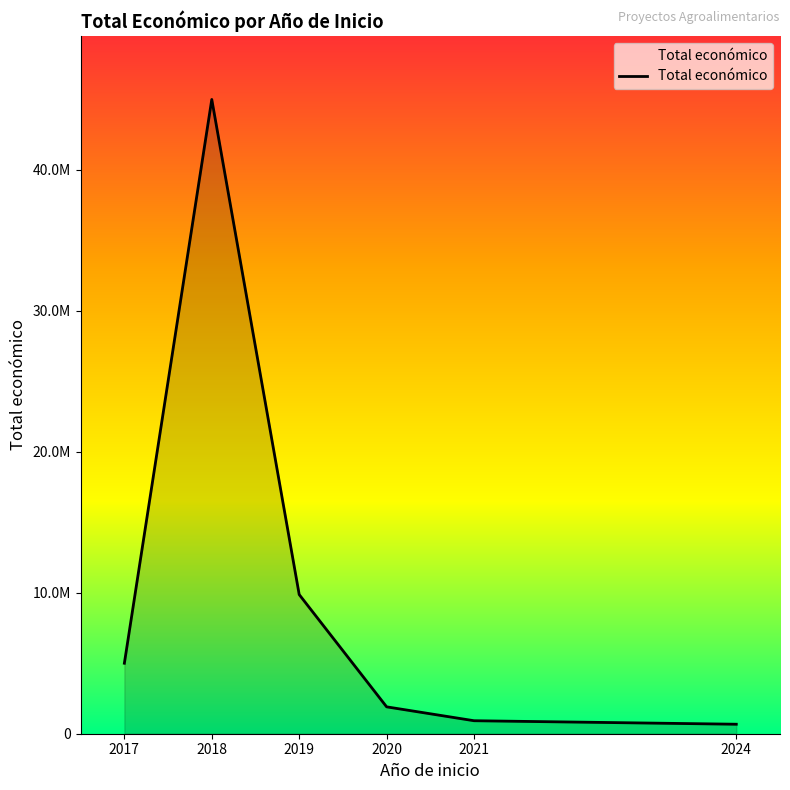

At which label does the data first exceed 4999927?

2018